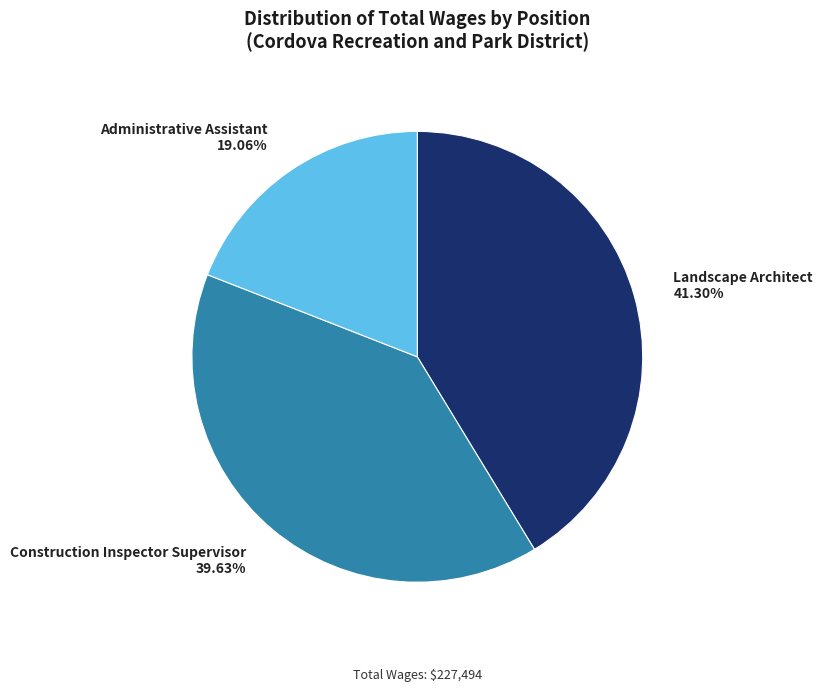

Is Construction Inspector Supervisor the majority of the pie?

No